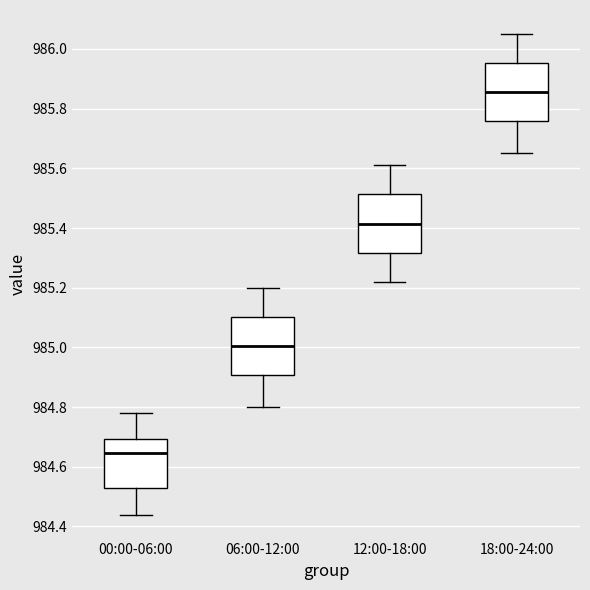

Where is the upper edge of the box for 06:00-12:00 on the y-axis? The values are not printed on the chart, so give them approximately, as read against the axis.

985.10